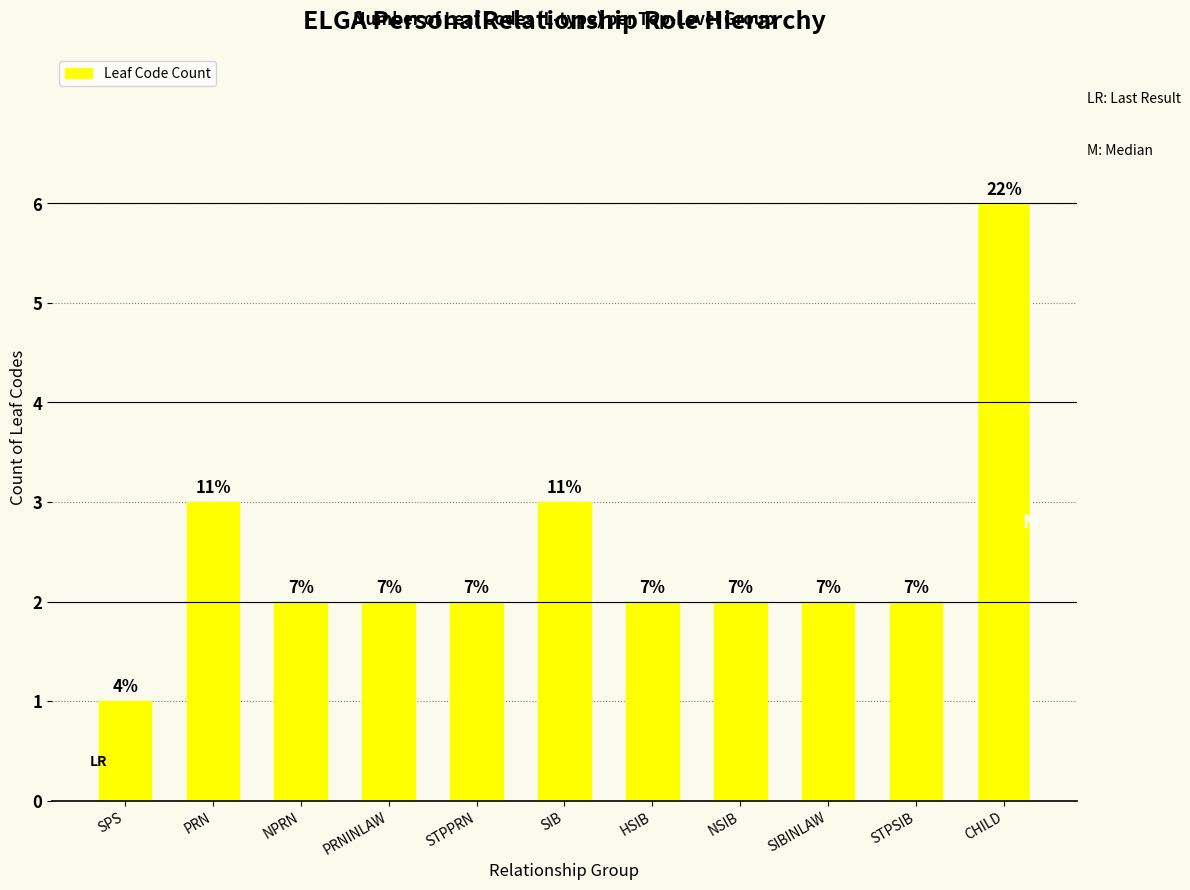

Which label corresponds to the smallest value in the chart?

SPS